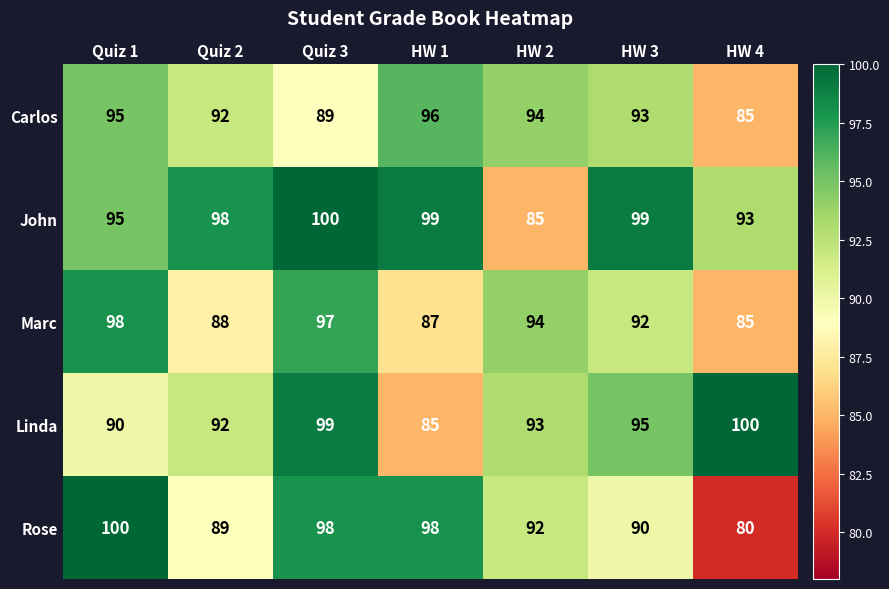

What is the spread (max minus min) of values at HW 4?

20